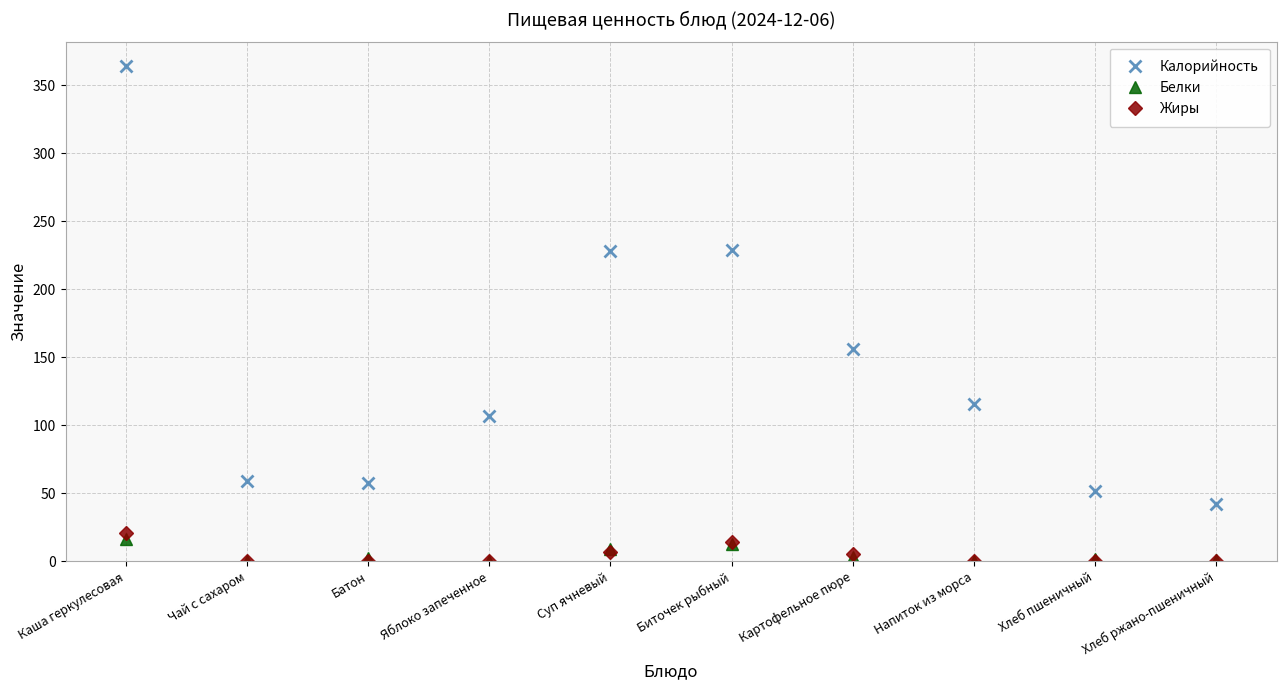

True or false: Жиры and Калорийность intersect in this chart.

False